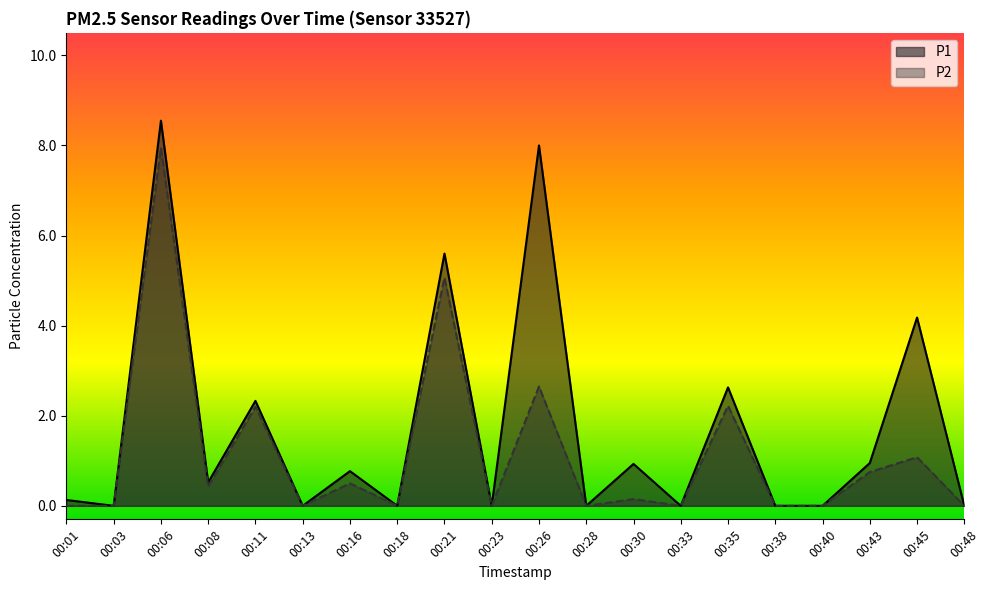

Is it true that P2 equals -4.9 at 00:18?

False